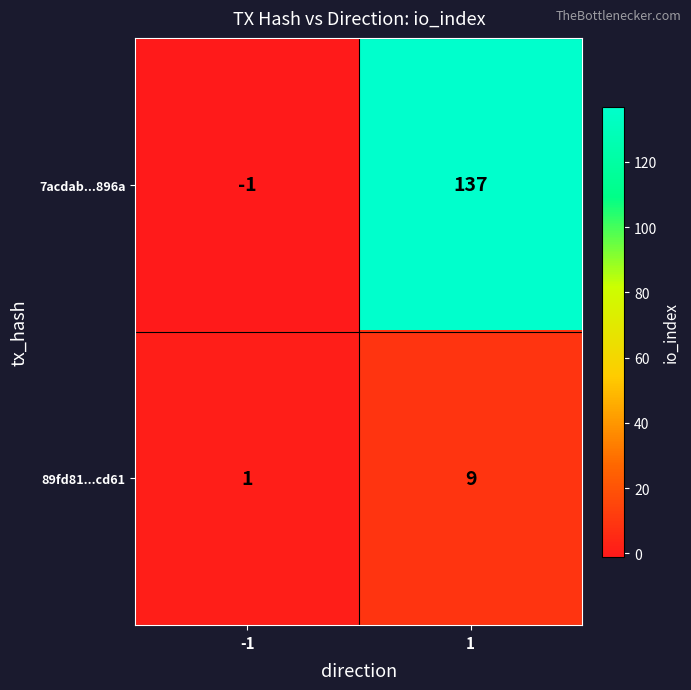

Is it true that 89fd81...cd61 equals 9 at 1?

True